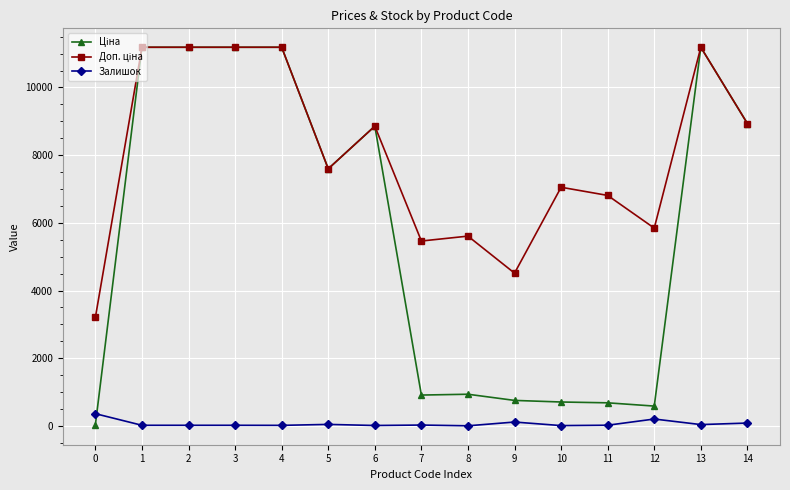

Does the chart have visible grid lines?

Yes